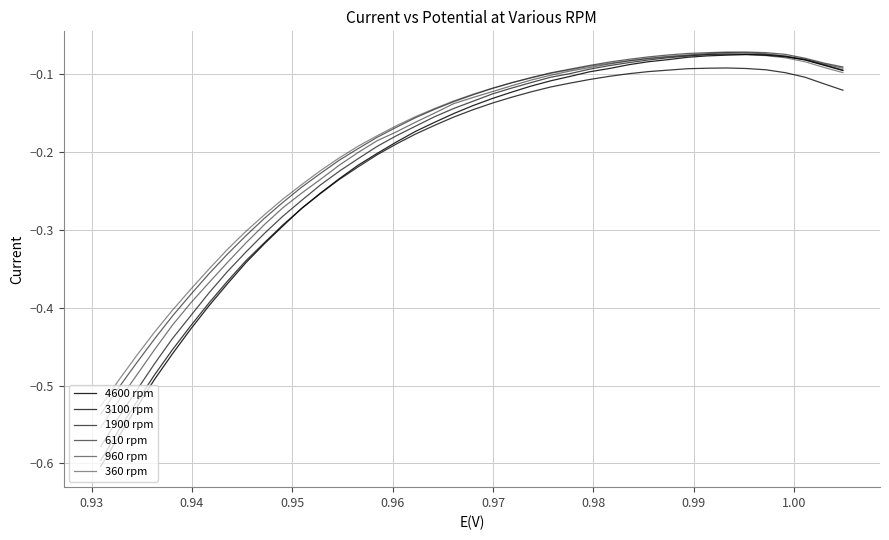

True or false: 360 rpm and 1900 rpm intersect in this chart.

True